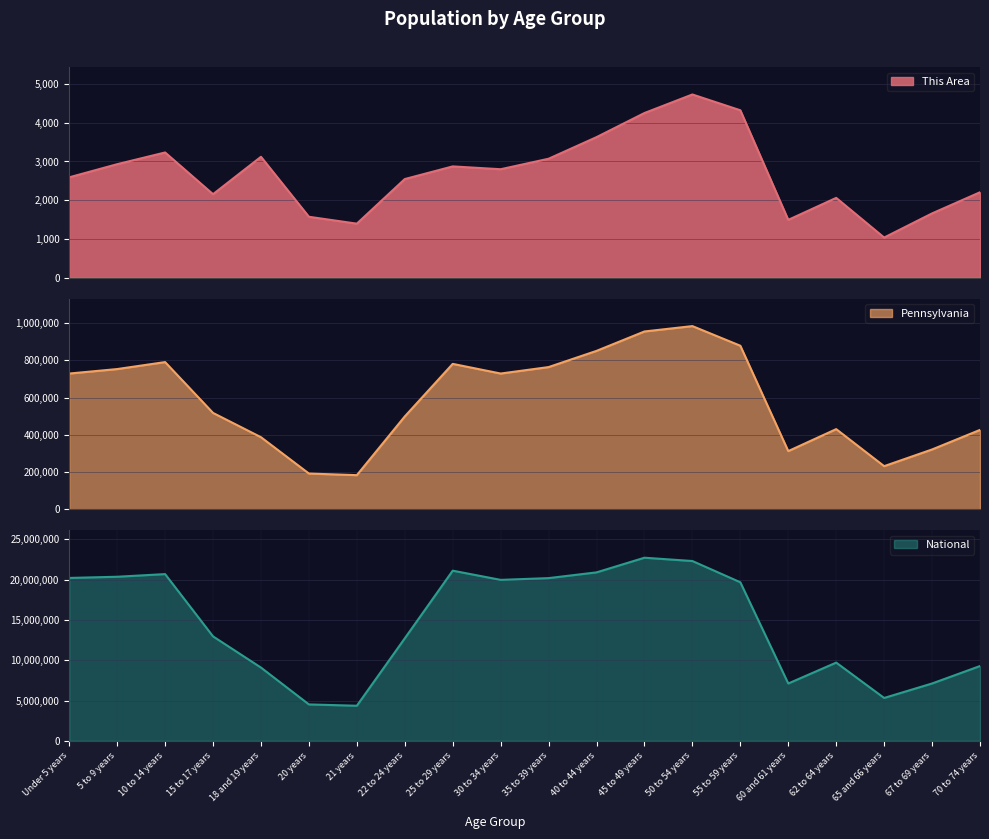

True or false: Pennsylvania and This Area cross at least once.

False